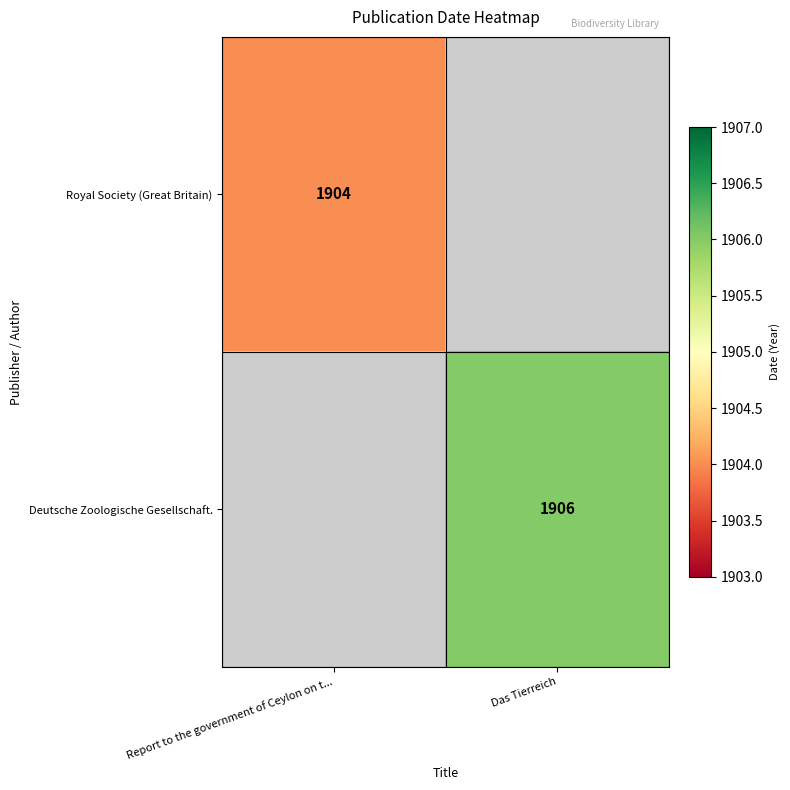

Is it true that Royal Society (Great Britain) equals 3152 at Report to the government of Ceylon on t...?

False